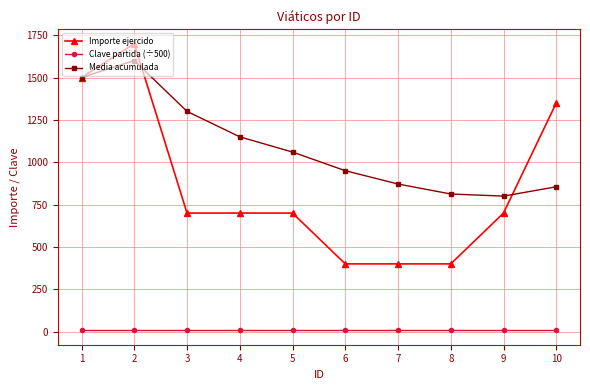

How many lines are shown in the chart?

3